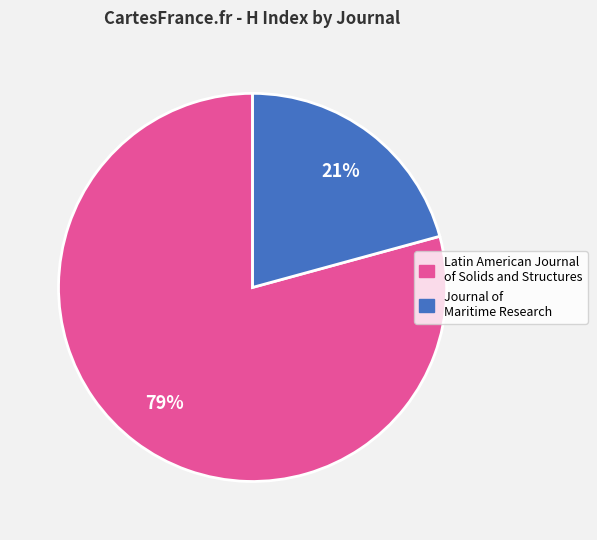

To the nearest percent, what portion does Latin American Journal of Solids and Structures represent?

79%